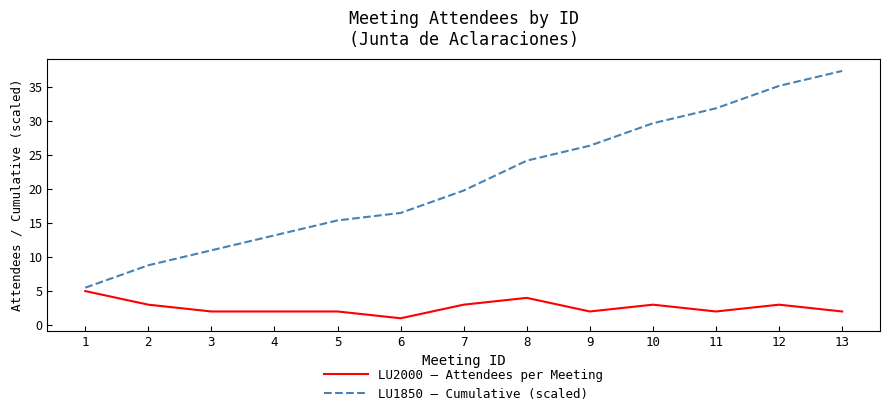

How many lines are shown in the chart?

2